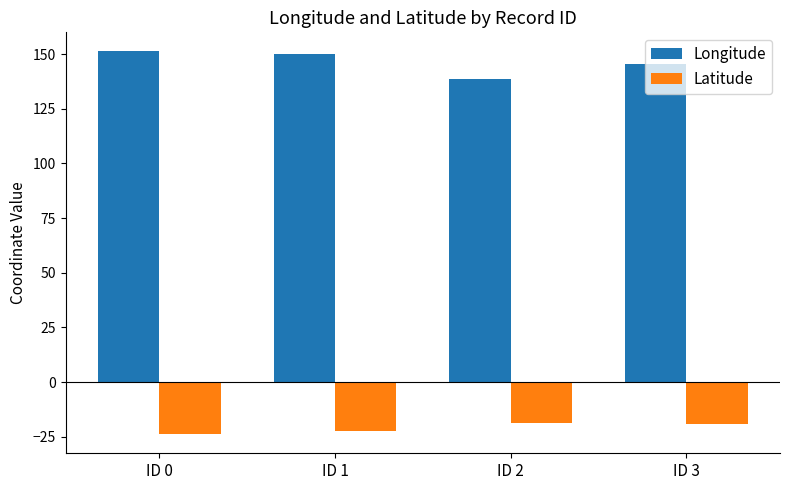

What is the average value of the Latitude series?

-20.9